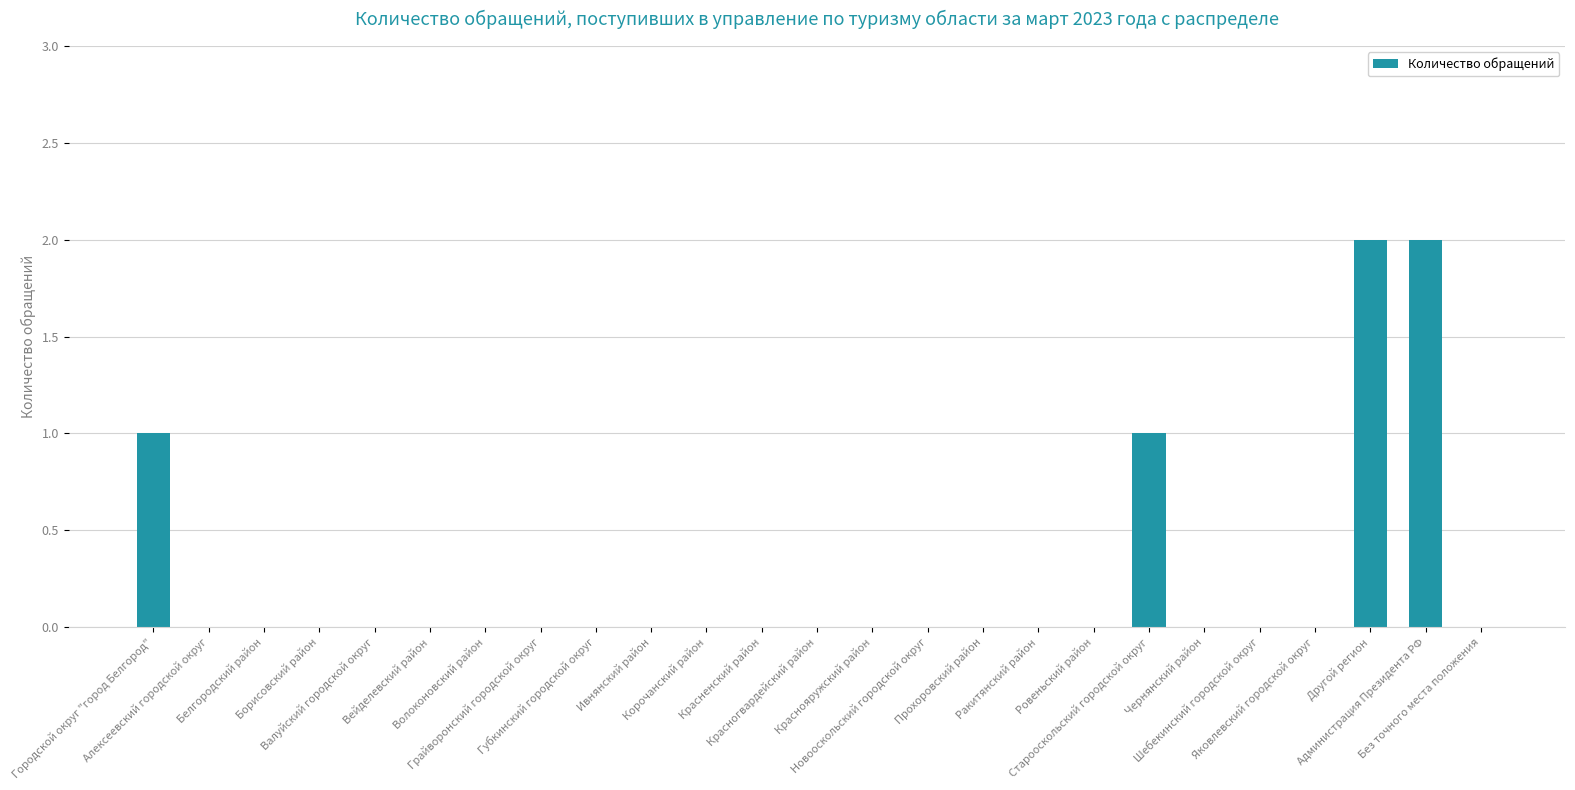

What is the sum of all values?

6